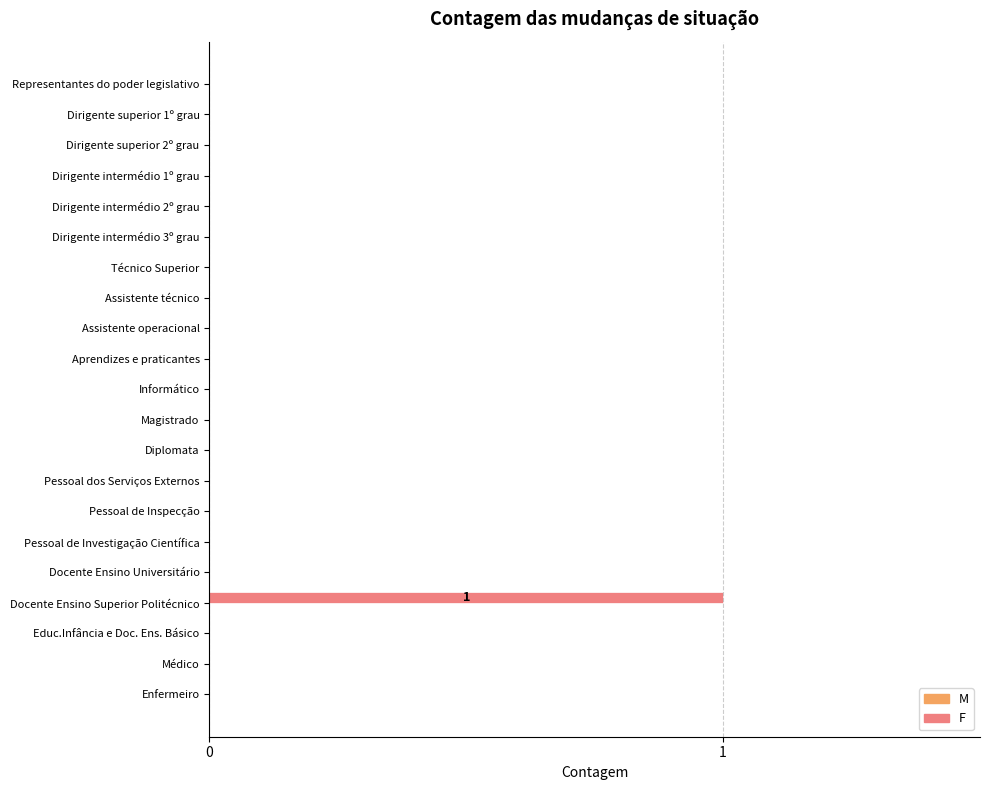

The chart shows a value of 1 at Pessoal dos Serviços Externos. True or false?

False